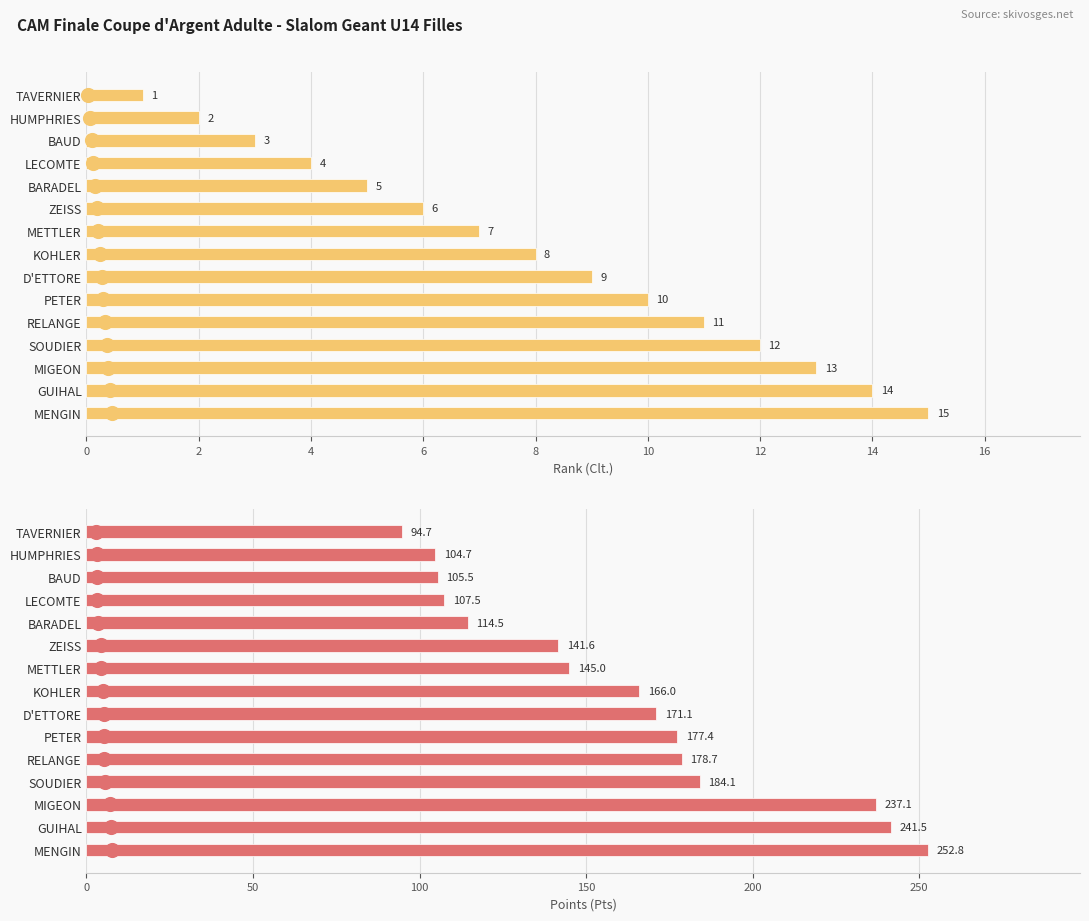

What is the difference between the second highest and minimum values in the Points (Pts) series?

146.8